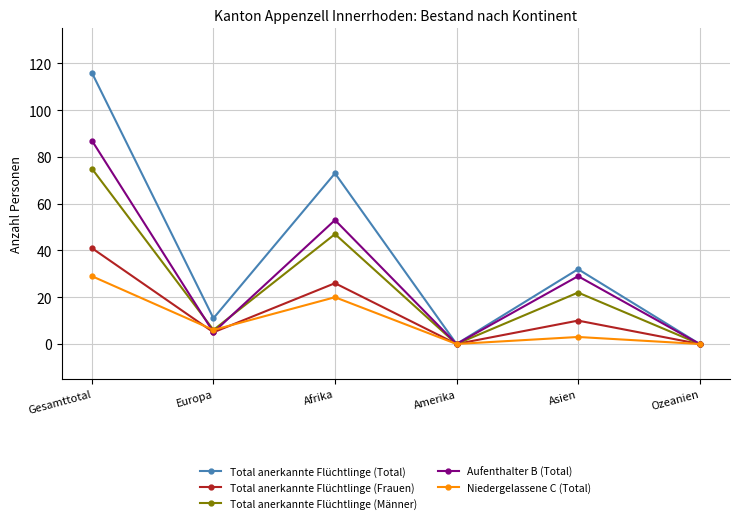

Reading left to right, list all the values displayed in this chart.

Total anerkannte Flüchtlinge (Total): 116	11	73	0	32	0
Total anerkannte Flüchtlinge (Frauen): 41	5	26	0	10	0
Total anerkannte Flüchtlinge (Männer): 75	6	47	0	22	0
Aufenthalter B (Total): 87	5	53	0	29	0
Niedergelassene C (Total): 29	6	20	0	3	0